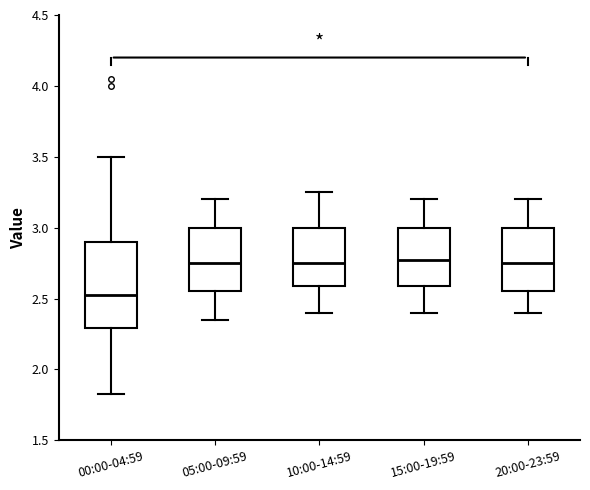

Which box is the tallest, from its lower edge to its upper edge?

00:00-04:59